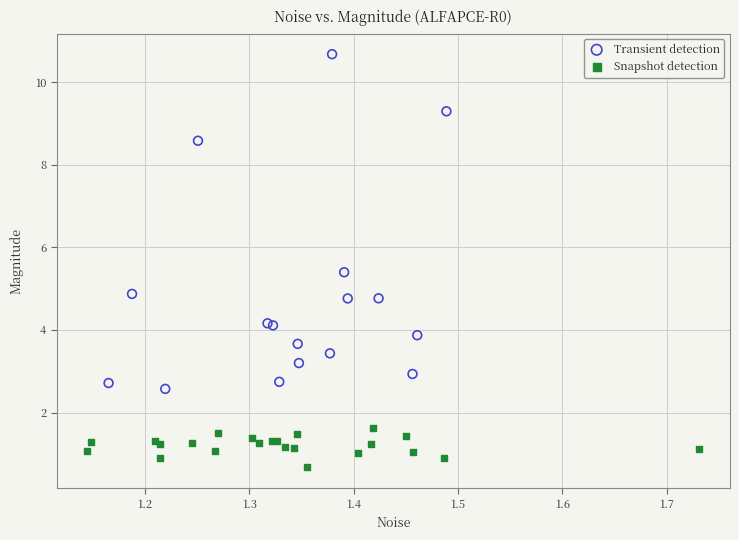

What are all the series names shown in the legend?

Transient detection, Snapshot detection